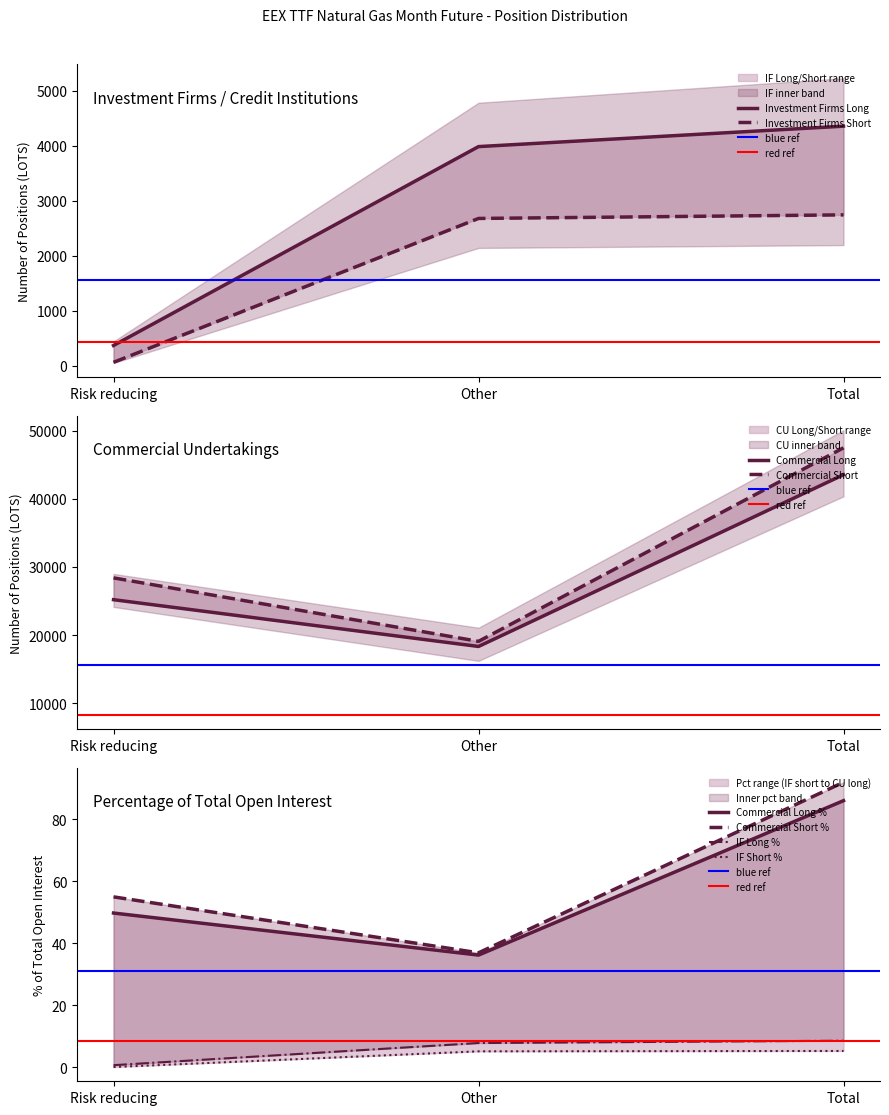

Which series has the widest spread of values?

Commercial Short